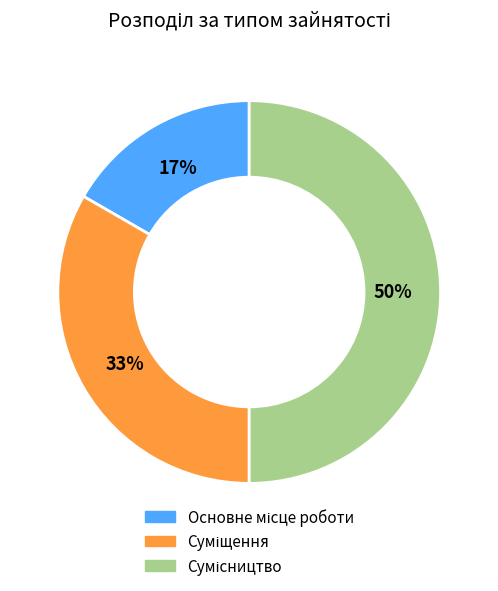

To the nearest percent, what is the difference between the largest and smallest slice percentages?

33%